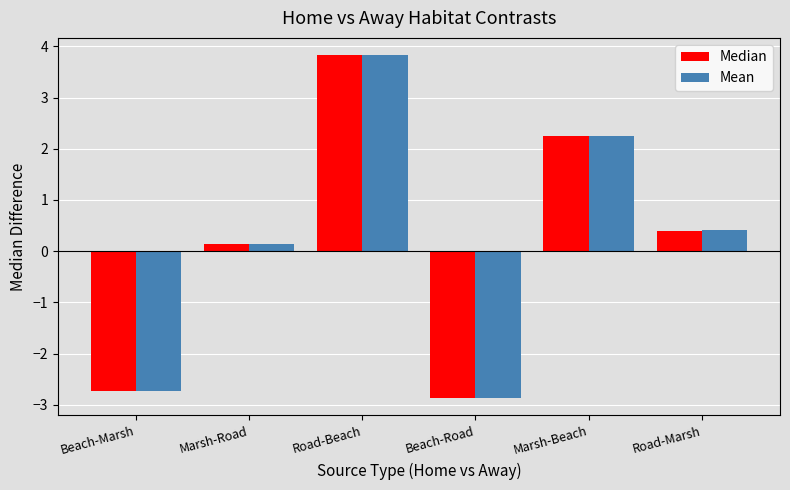

What is the label of the 3rd bar from the right?

Beach-Road